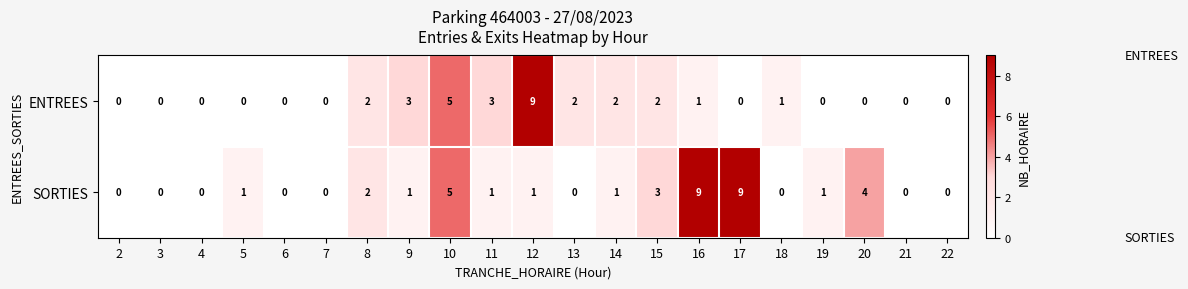

True or false: ENTREES has a value of 5 at 10.

True